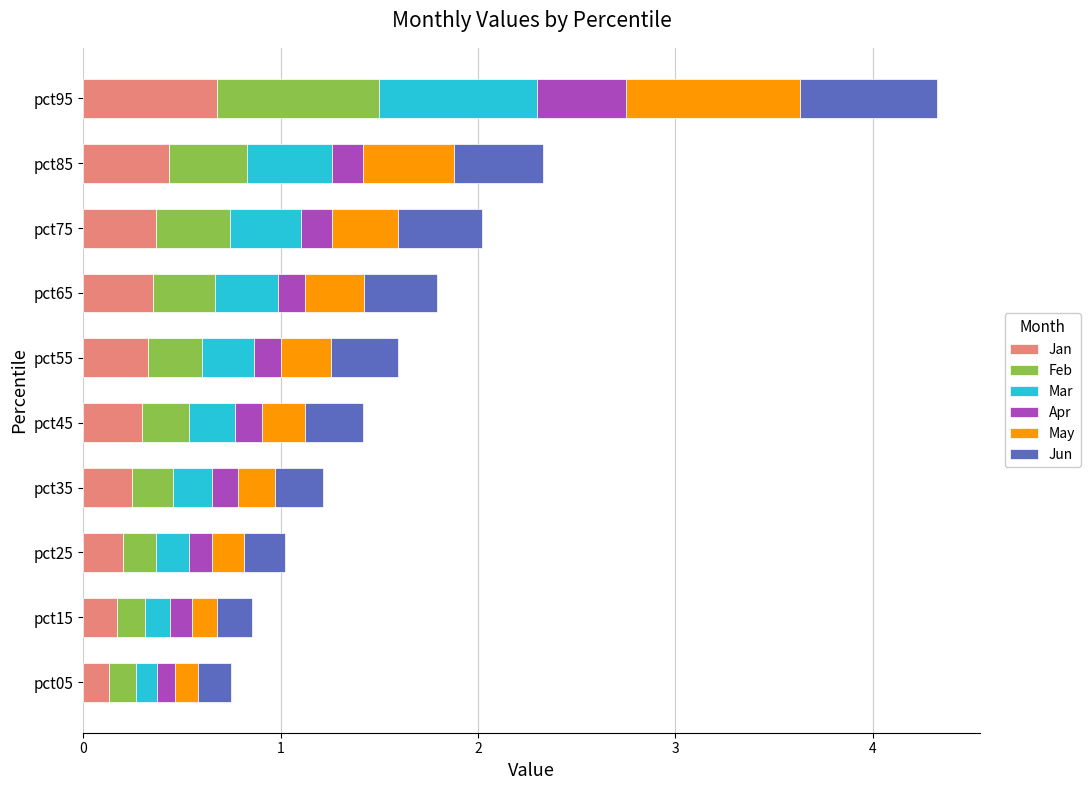

Which category has the highest value in the Jan series?

pct95